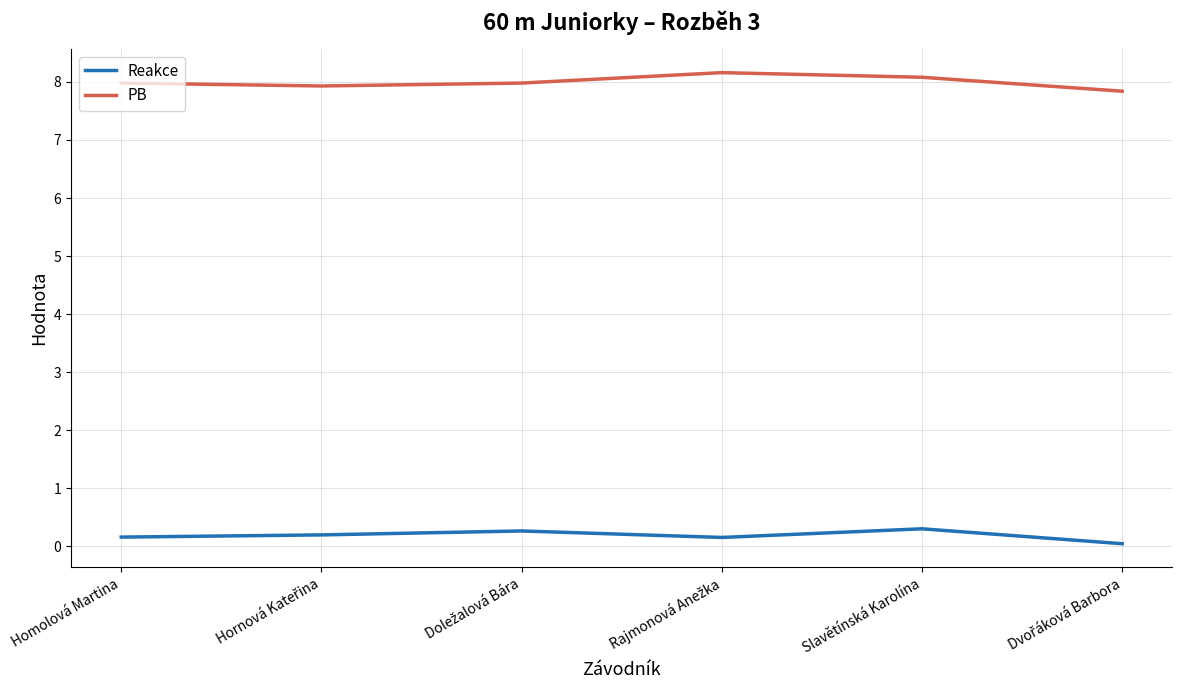

True or false: PB has more than 2 interior local peaks.

False